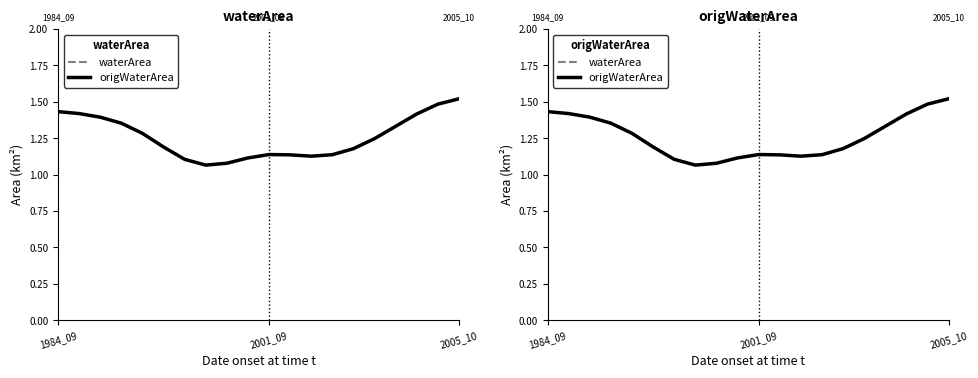

What is the total value across all series at 5?

2.4